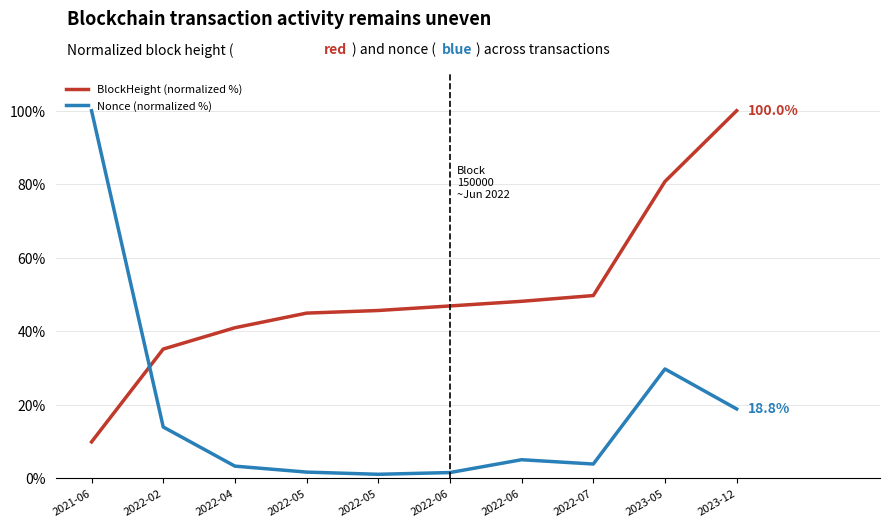

Between which two adjacent categories do Nonce (normalized %) and BlockHeight (normalized %) first intersect?

2021-06 and 2022-02